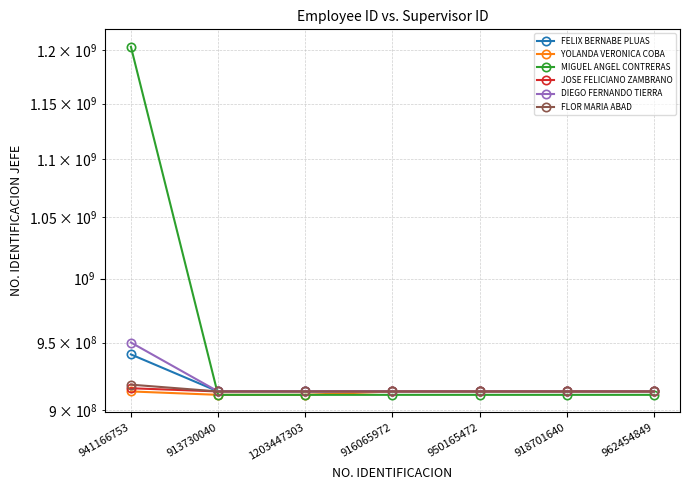

At which category is the sum across all series the highest?

941166753